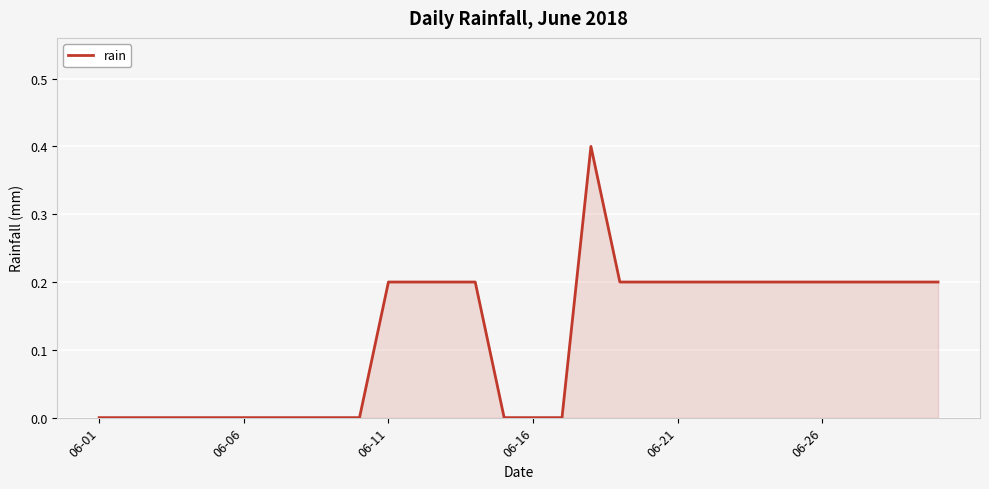

What is the difference between the maximum and minimum values?

0.4